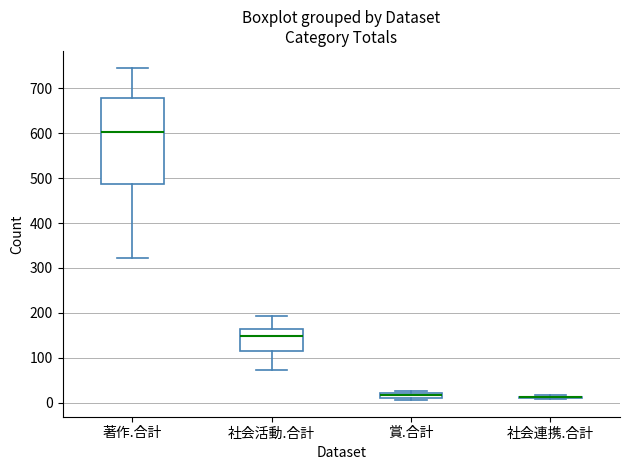

Where is the lower edge of the box for 賞.合計 on the y-axis? The values are not printed on the chart, so give them approximately, as read against the axis.

10